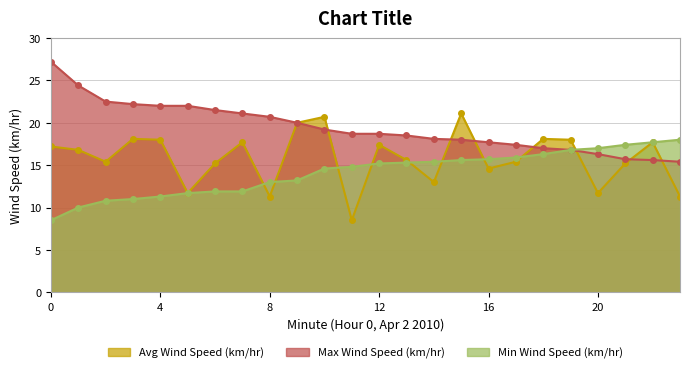

How many values in the Max Wind Speed (km/hr) series exceed 18?

15